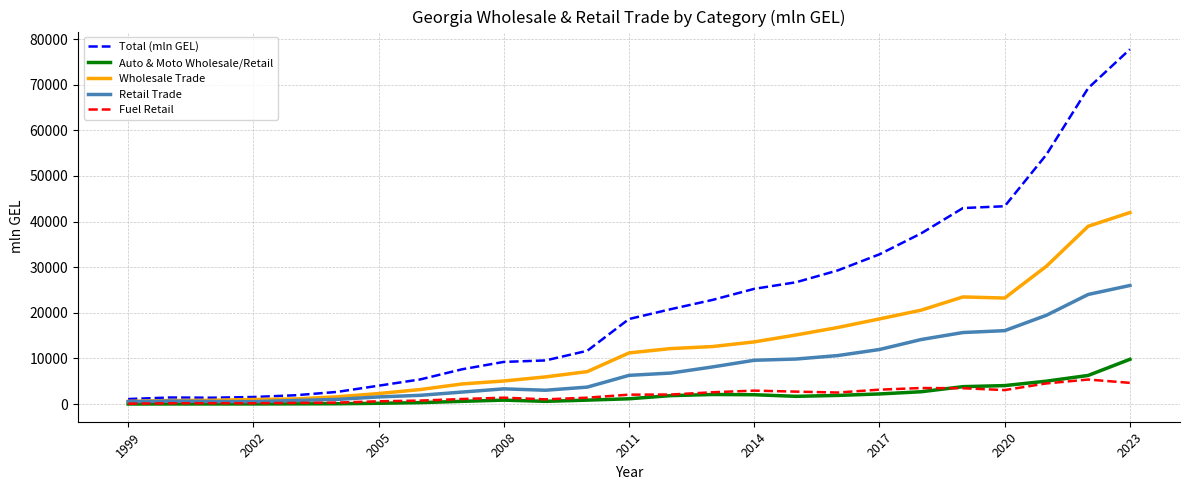

What is the maximum value for Fuel Retail?

5368.2